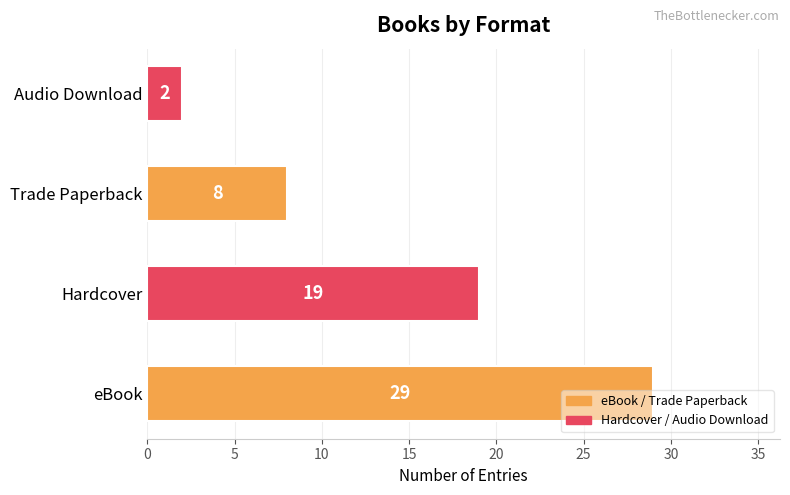

True or false: the data shows 8 at Trade Paperback.

True